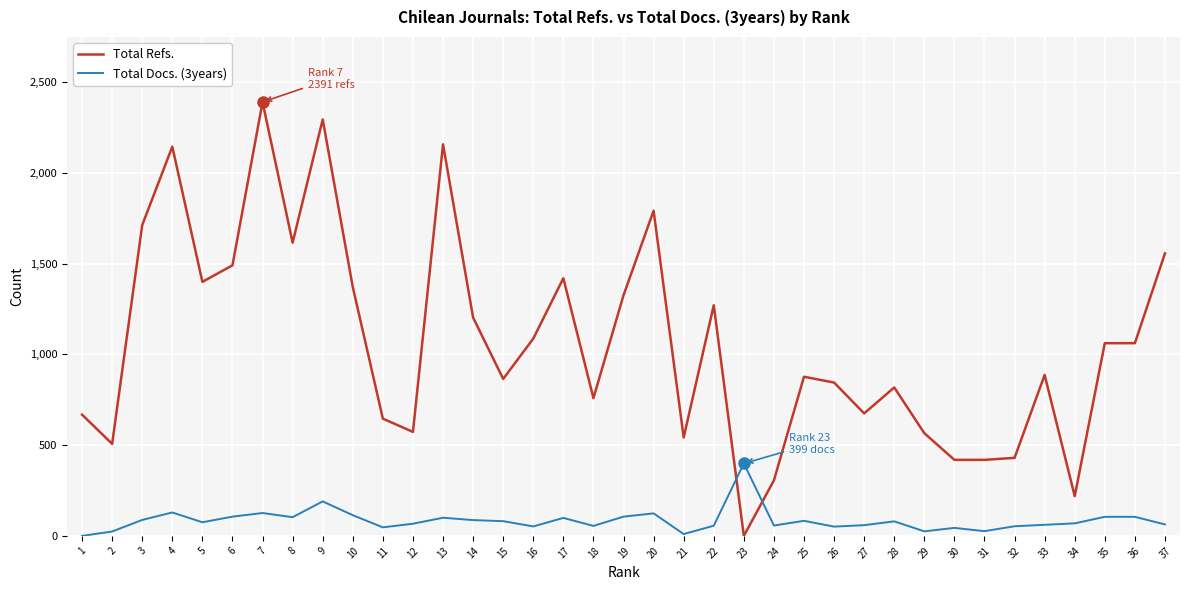

What is the maximum value shown in the chart?

2391